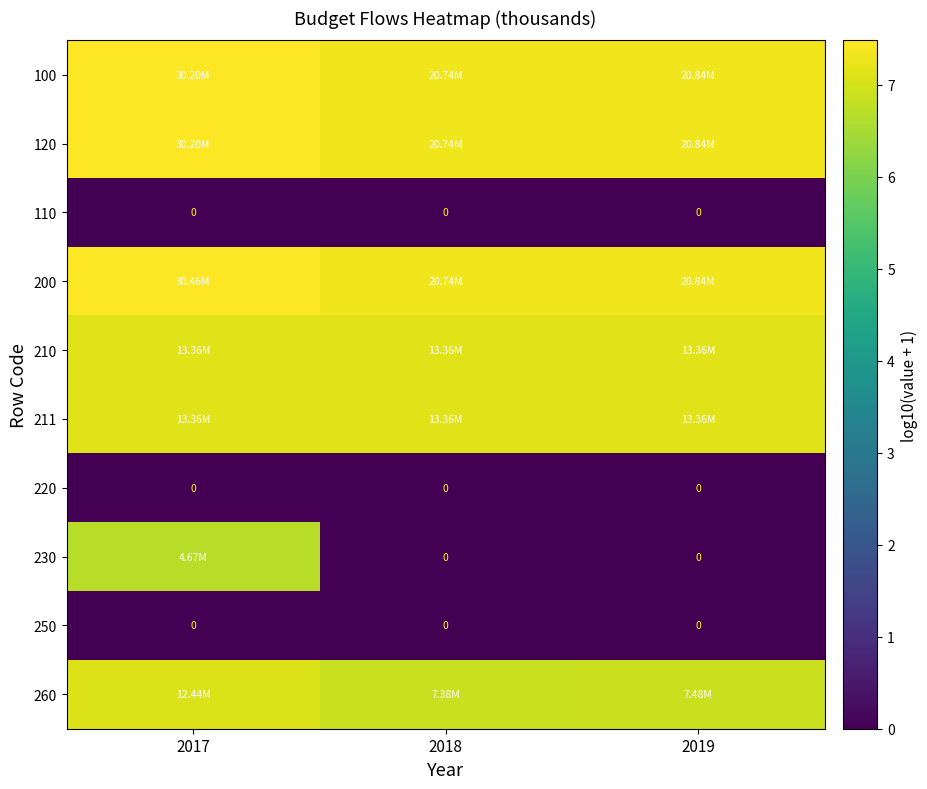

At which label does 211 reach its minimum?

2018